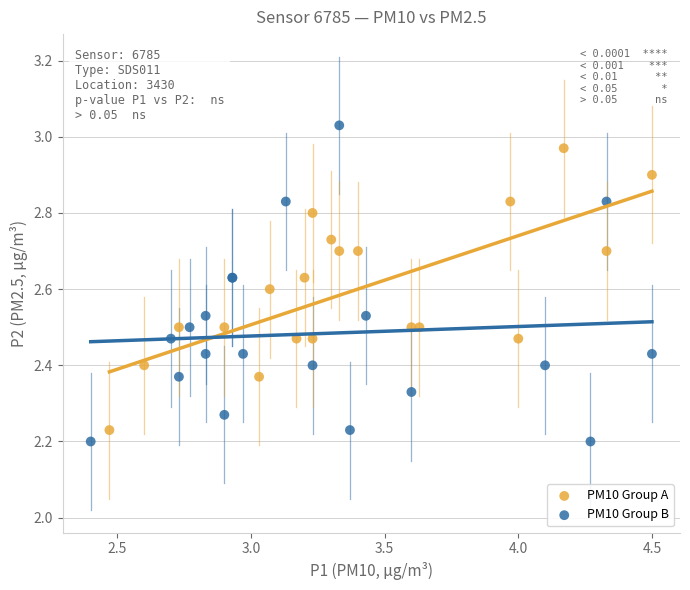

Which series contains the highest Y value?

PM10 Group B